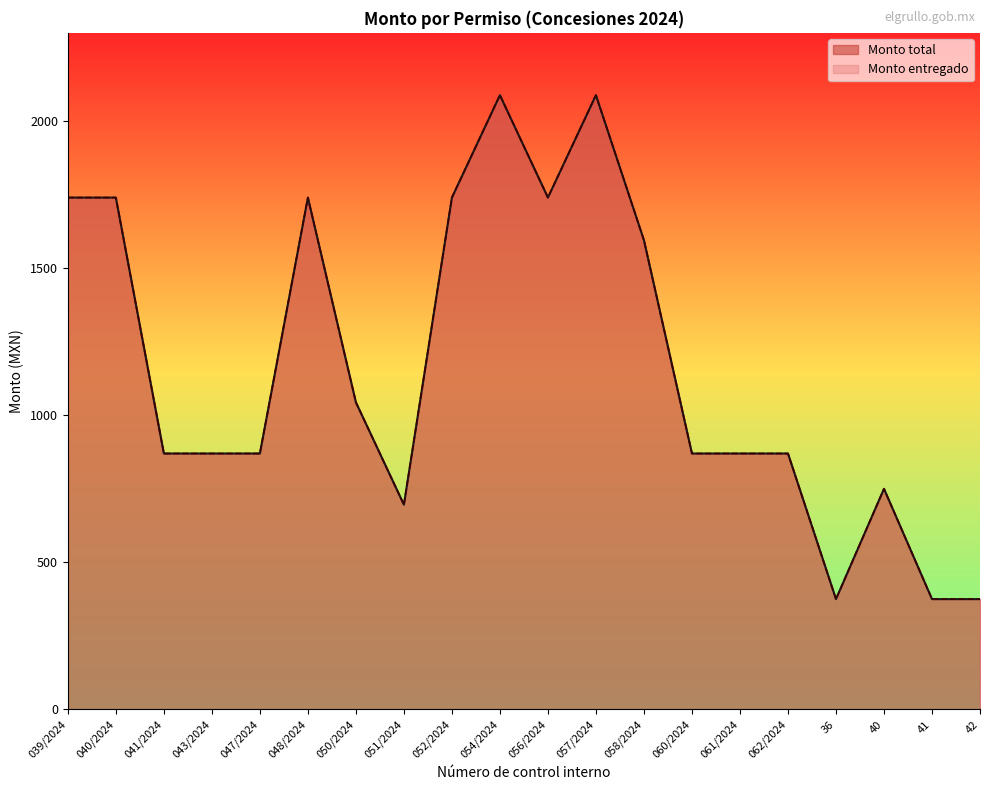

At which category is the sum across all series the highest?

054/2024